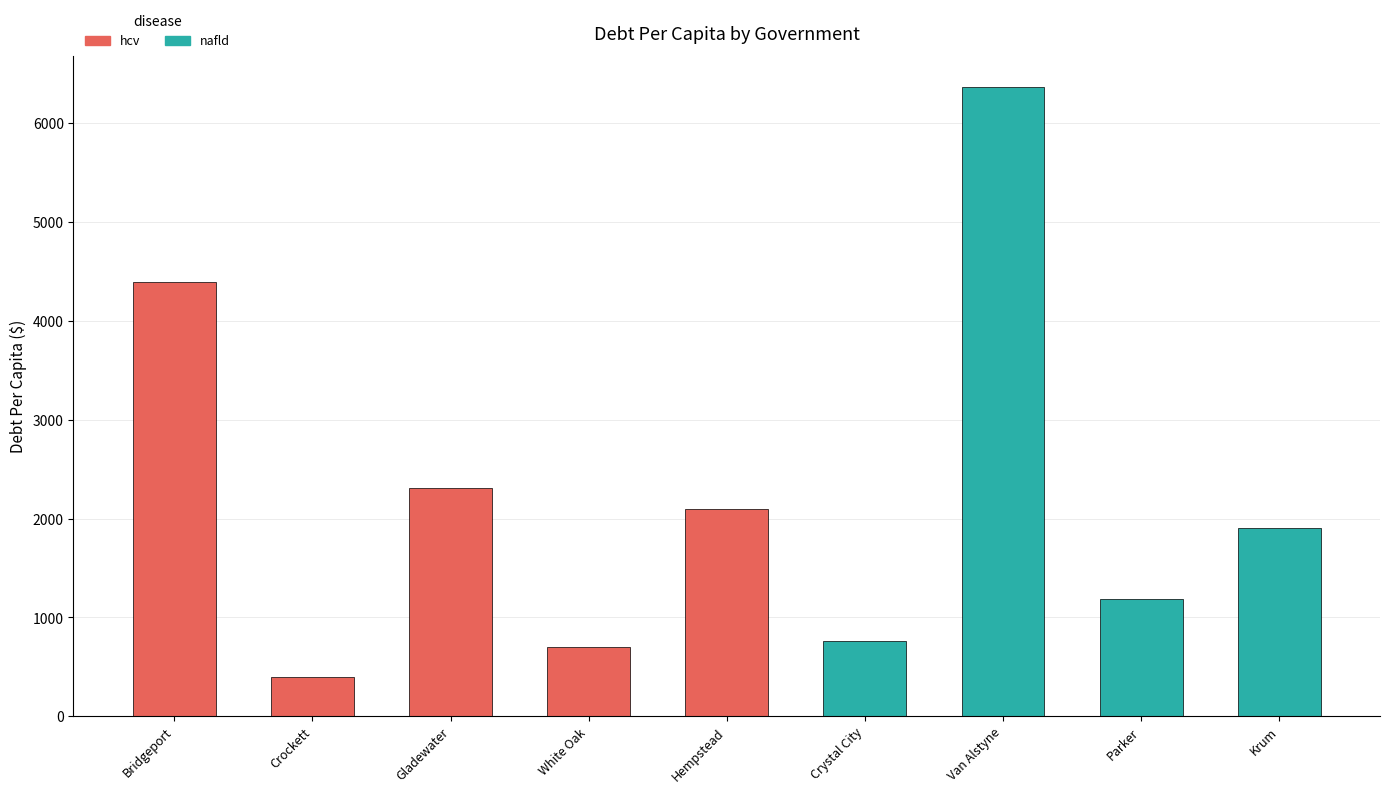

What position from the left is Van Alstyne?

7